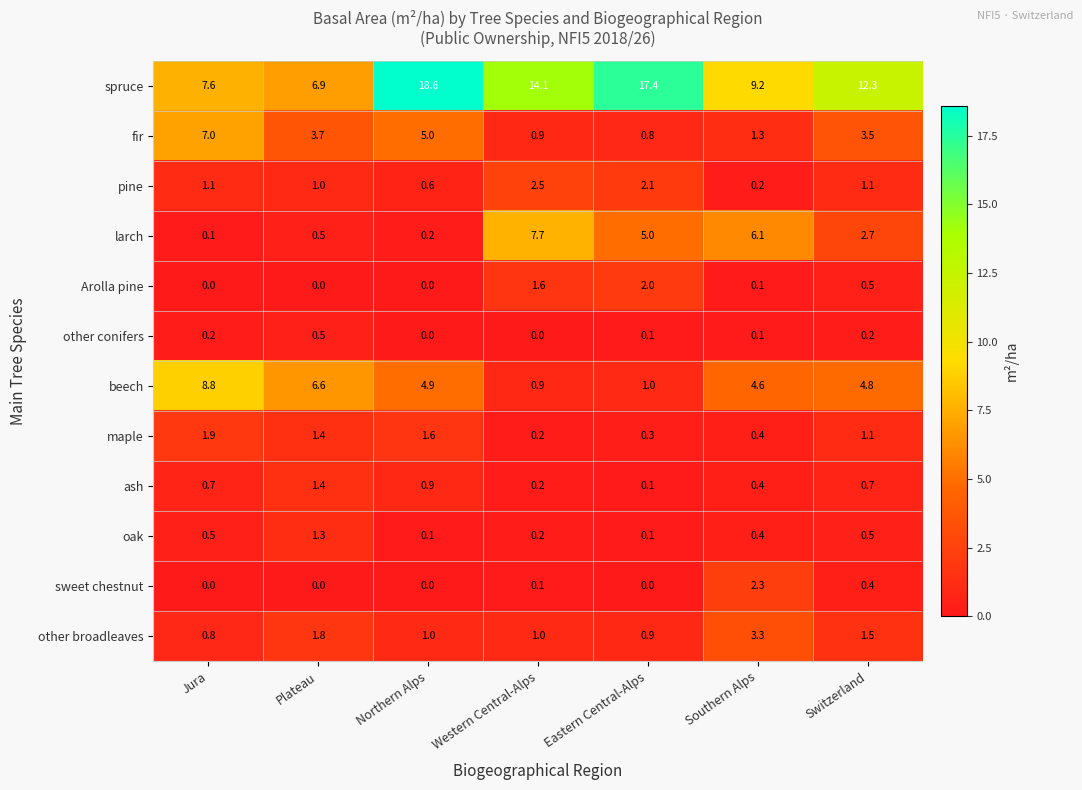

List the series in order of their peak value, highest first.

spruce, beech, larch, fir, other broadleaves, pine, sweet chestnut, Arolla pine, maple, ash, oak, other conifers